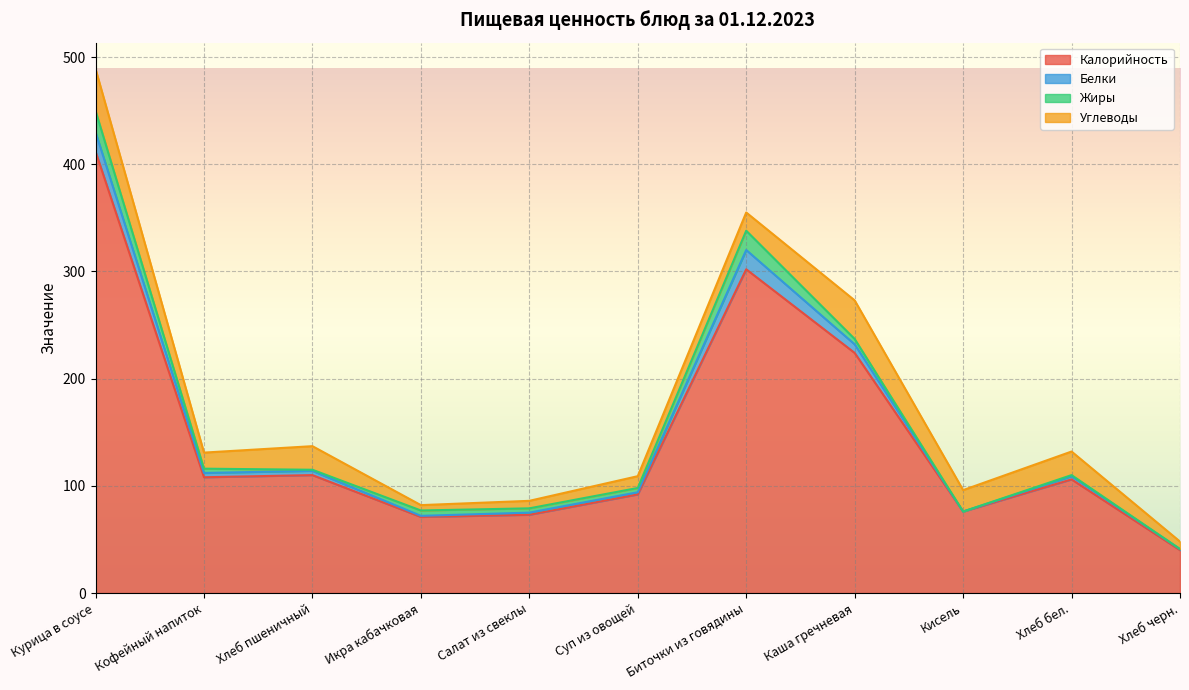

At which category does Жиры reach its first local valley?

Хлеб пшеничный